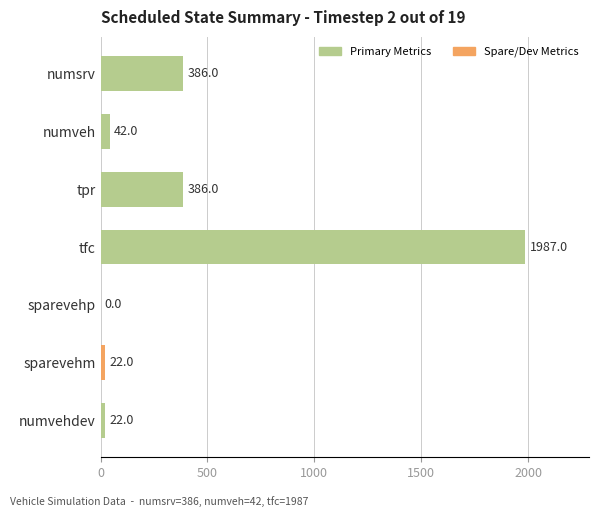

True or false: the data shows 3532 at tfc.

False